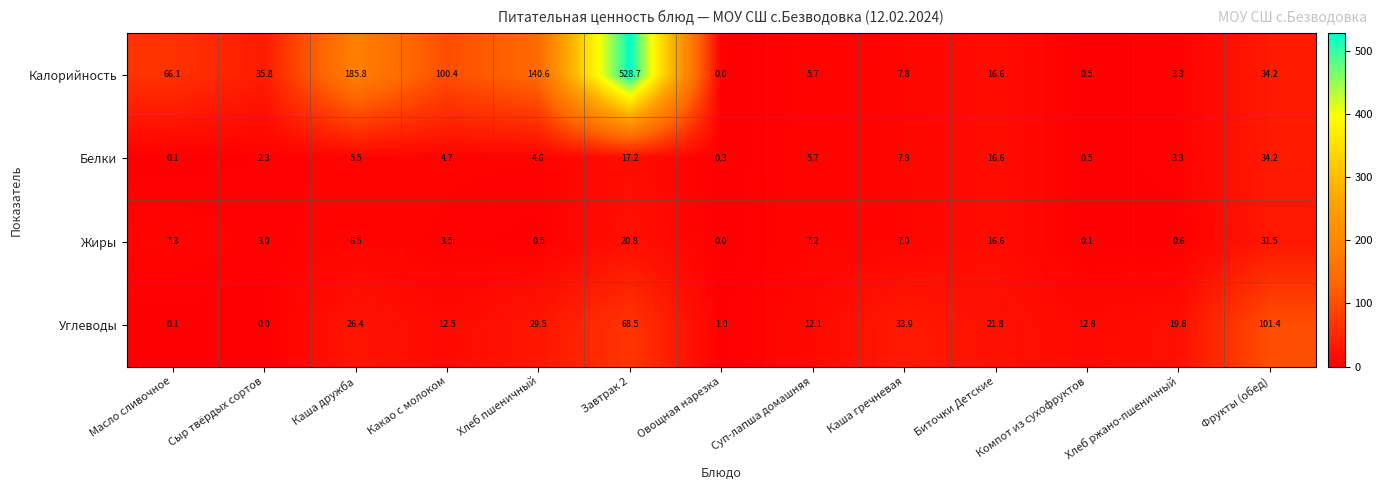

What is the average value of the Углеводы series?

26.1